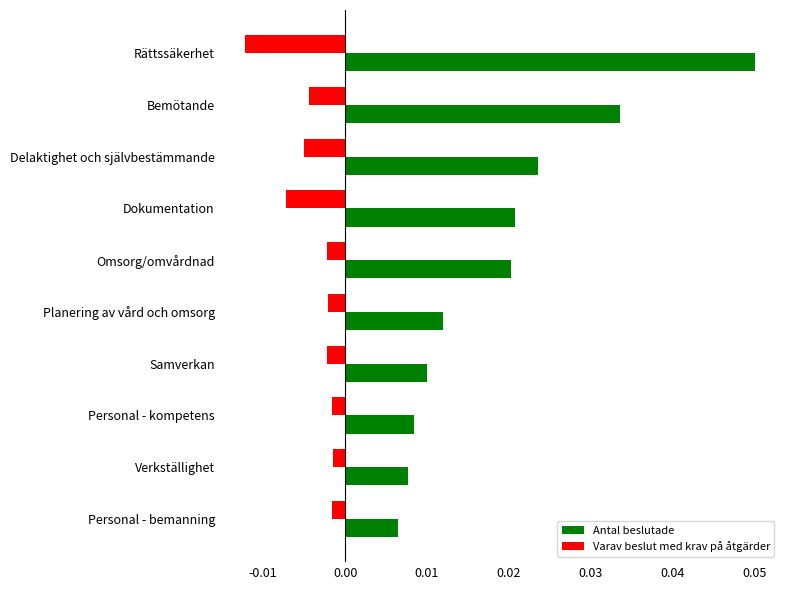

How many distinct data groups are displayed?

2